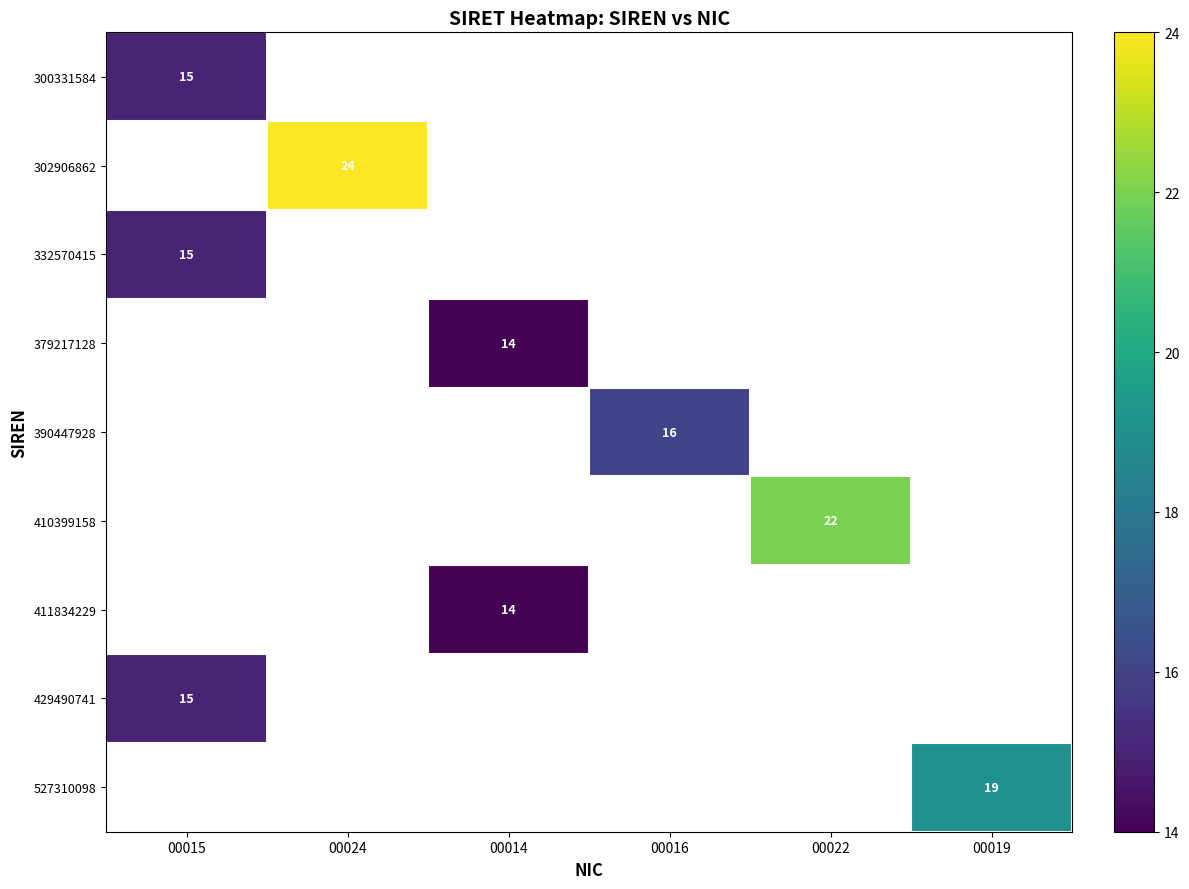

What is the minimum value shown in the chart?

14.0